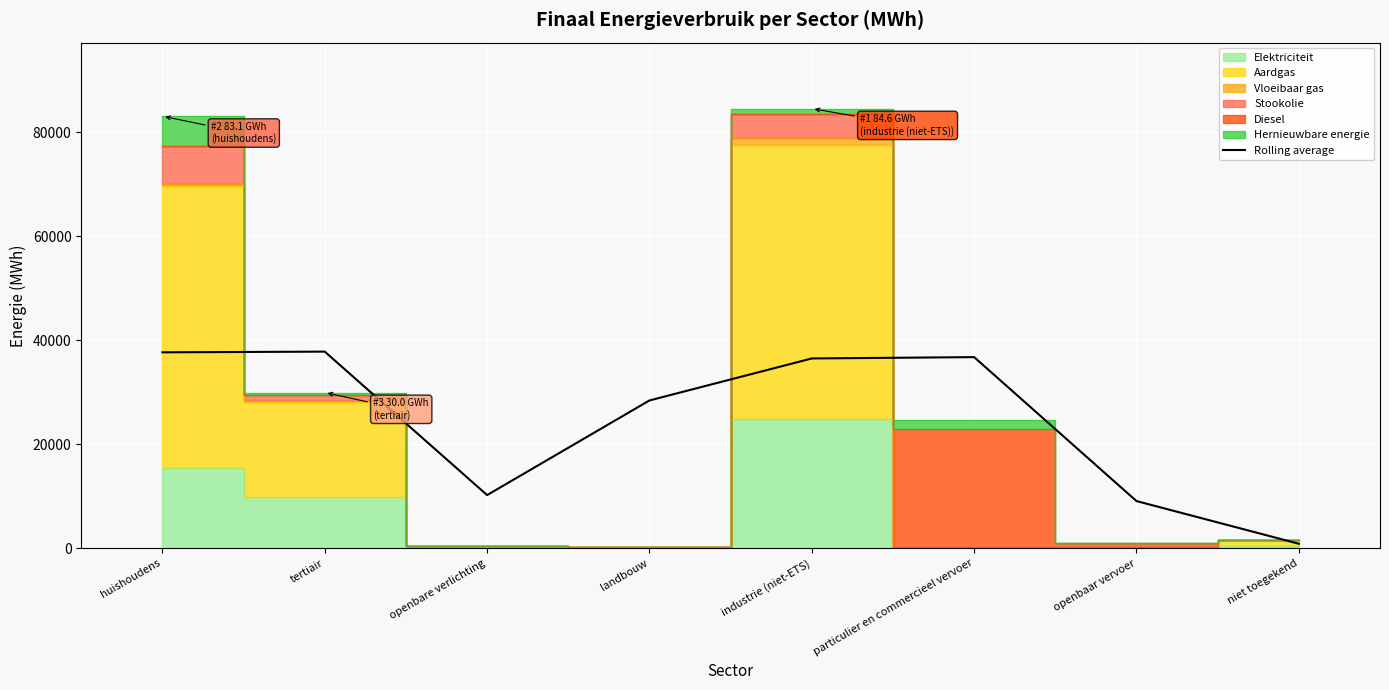

Reading right to left, extract all data points from this chart.

niet toegekend=863.0	openbaar vervoer=9075.0	particulier en commercieel vervoer=36764.7	industrie (niet-ETS)=36509.3	landbouw=28430.1	openbare verlichting=10225.1	tertiair=37822.3	huishoudens=37689.5